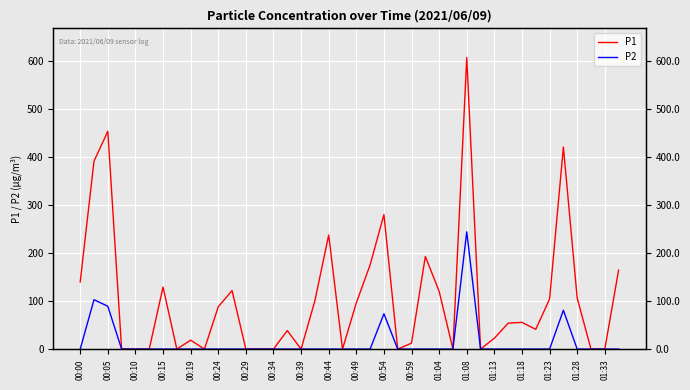

True or false: P2 and P1 cross at least once.

False